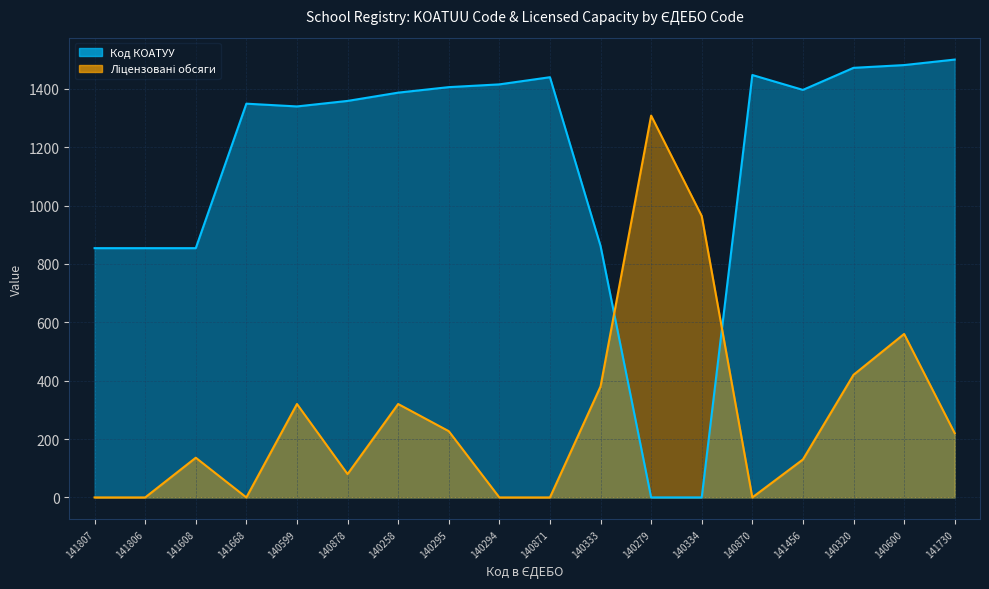

Reading left to right, list all the values displayed in this chart.

Код КОАТУУ: 141807=853.9	141806=853.9	141608=853.9	141668=1348.9	140599=1339.4	140878=1358.3	140258=1386.7	140295=1405.5	140294=1415.0	140871=1439.5	140333=861.5	140279=0.0	140334=0.0	140870=1447.1	141456=1396.1	140320=1471.7	140600=1481.1	141730=1500.0
Ліцензовані обсяги: 141807=0.0	141806=0.0	141608=136.0	141668=0.0	140599=320.0	140878=80.0	140258=320.0	140295=227.0	140294=0.0	140871=0.0	140333=380.0	140279=1308.0	140334=964.0	140870=0.0	141456=130.0	140320=420.0	140600=560.0	141730=220.0